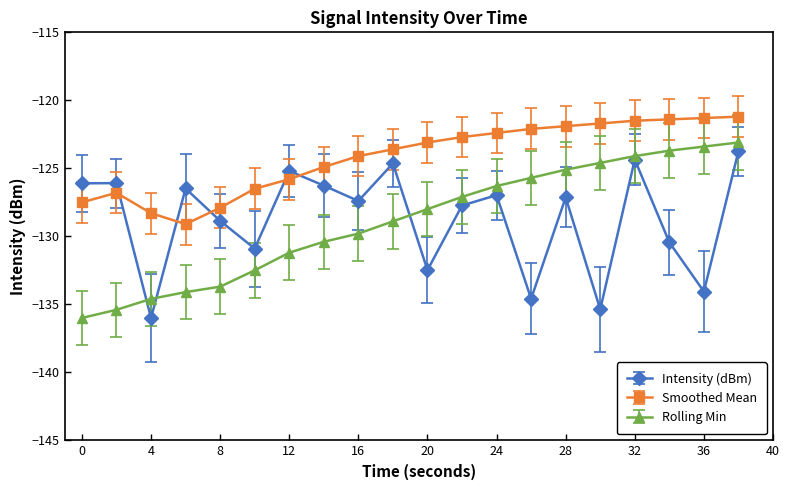

True or false: Smoothed Mean has more than 0 interior local peaks.

True